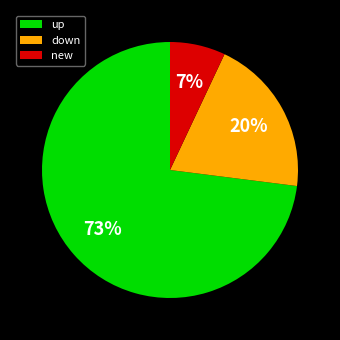

Is the sum of down and up greater than half?

Yes